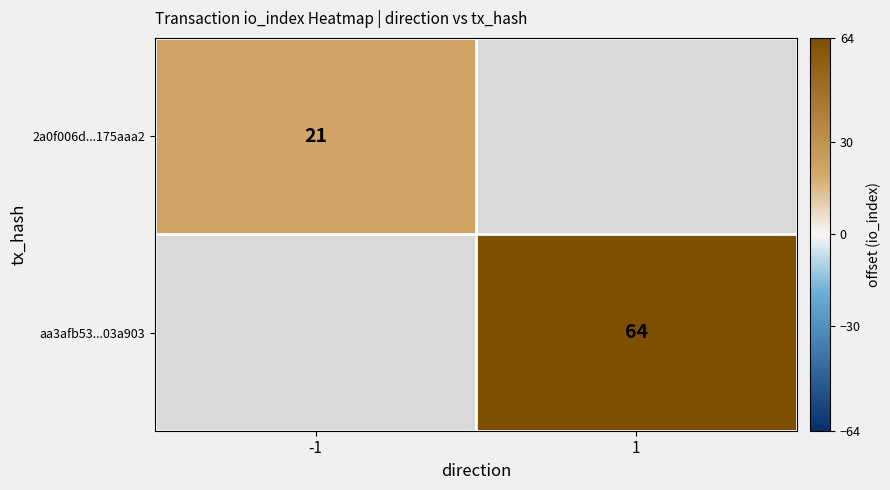

The value of 2a0f006d...175aaa2 at -1 is 13. True or false?

False